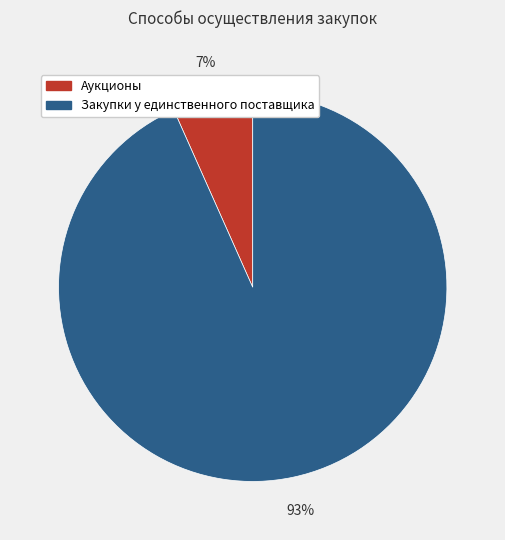

Which slice is the largest?

Закупки у единственного поставщика